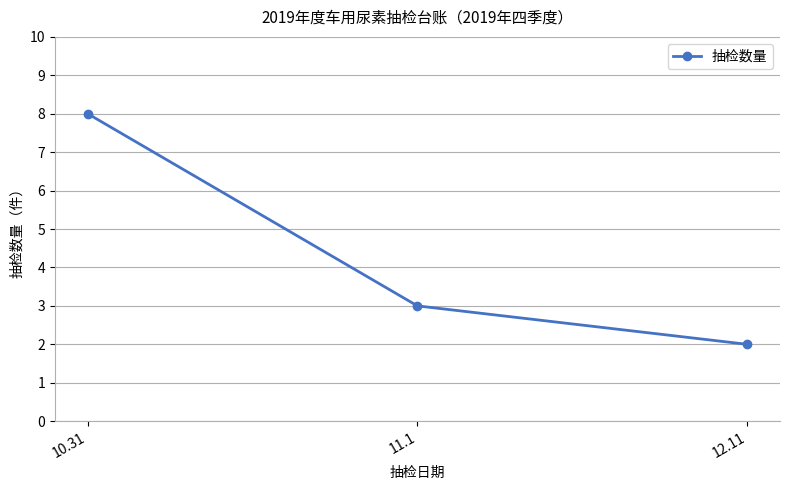

Rank the categories by value from highest to lowest.

10.31, 11.1, 12.11